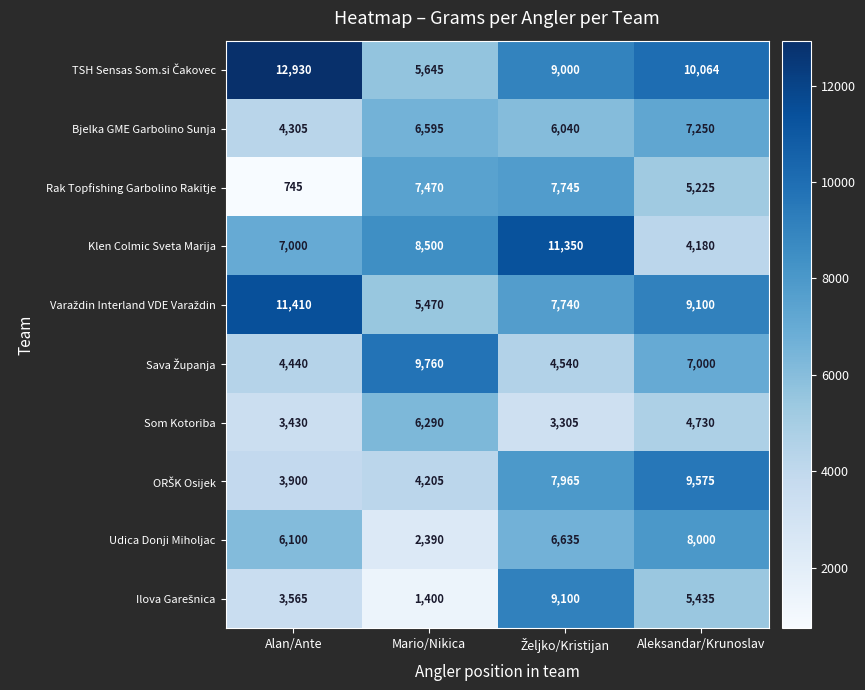

What is the sum of the Rak Topfishing Garbolino Rakitje values at Alan/Ante and Mario/Nikica?

8215